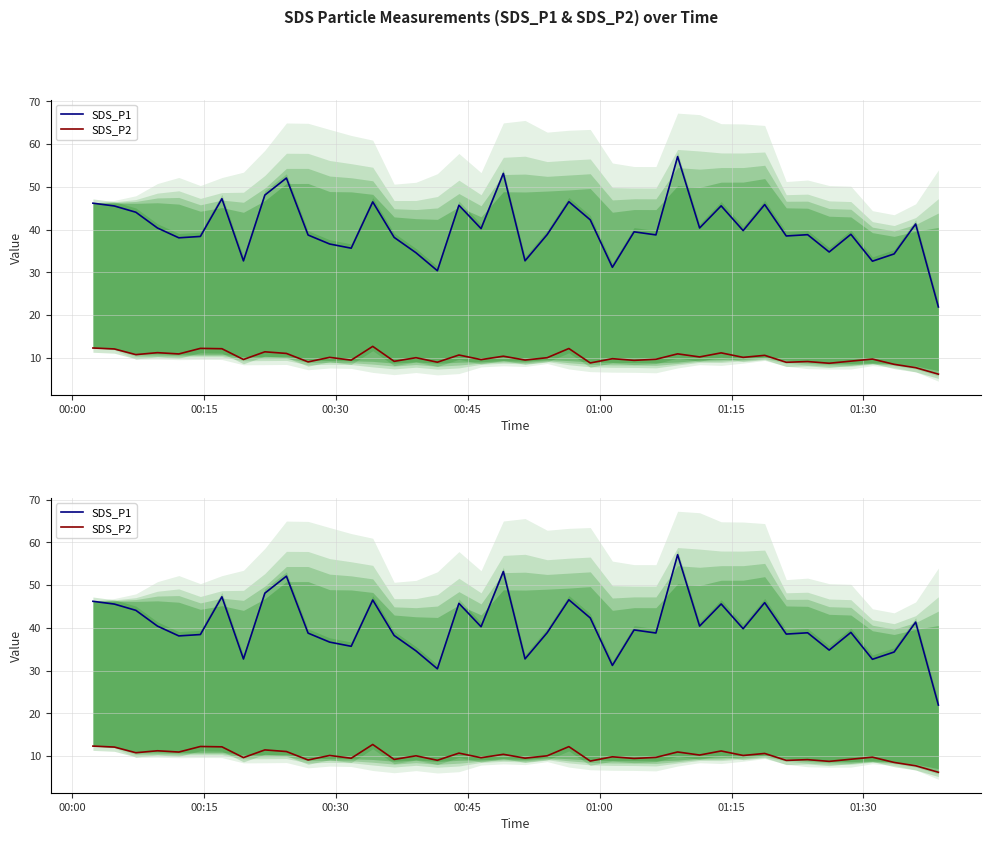

The value of SDS_P2 at 39 is 4.1. True or false?

False